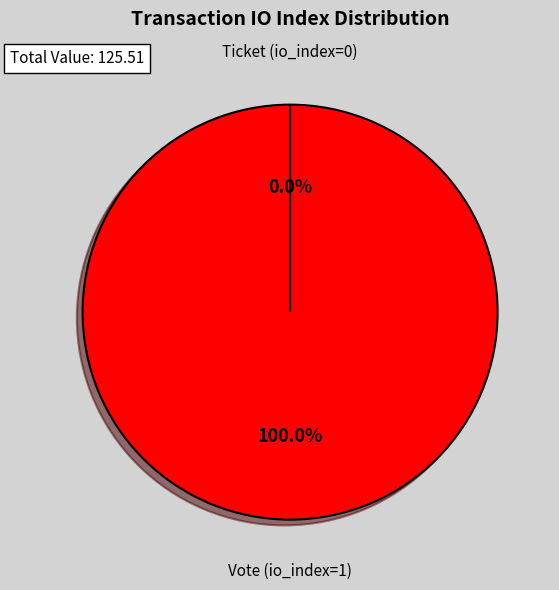

Which slice is the largest?

Vote (io_index=1)